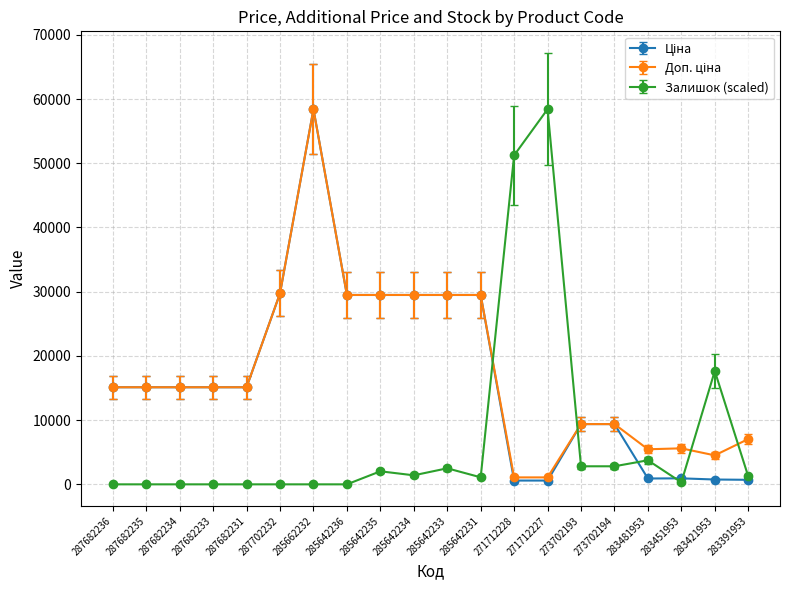

What is the maximum value for Залишок (scaled)?

58426.5